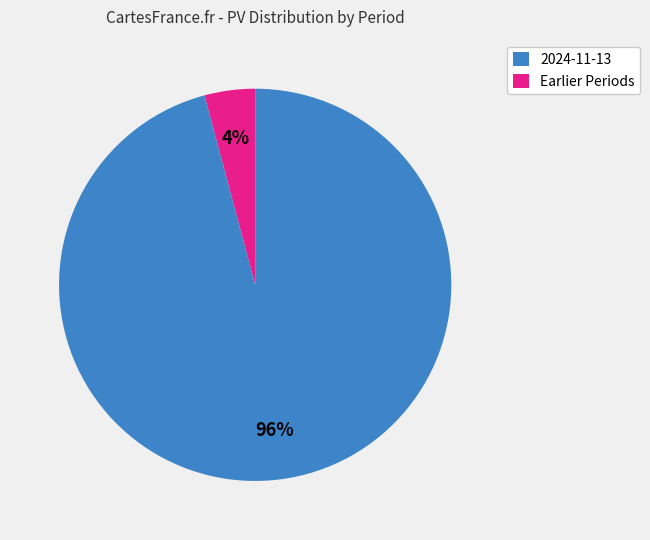

Count the number of slices in the pie.

2